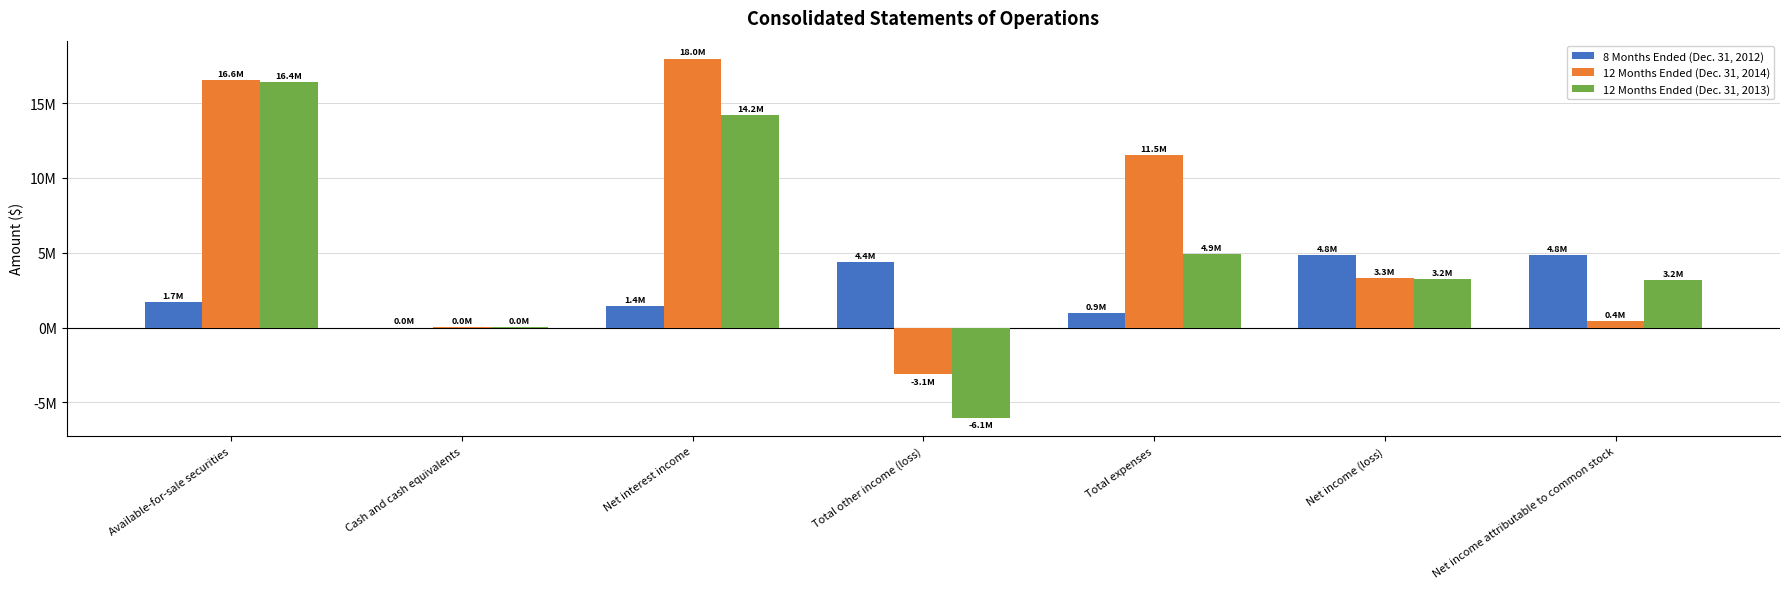

Are the bars grouped side by side (vs. stacked)?

Yes